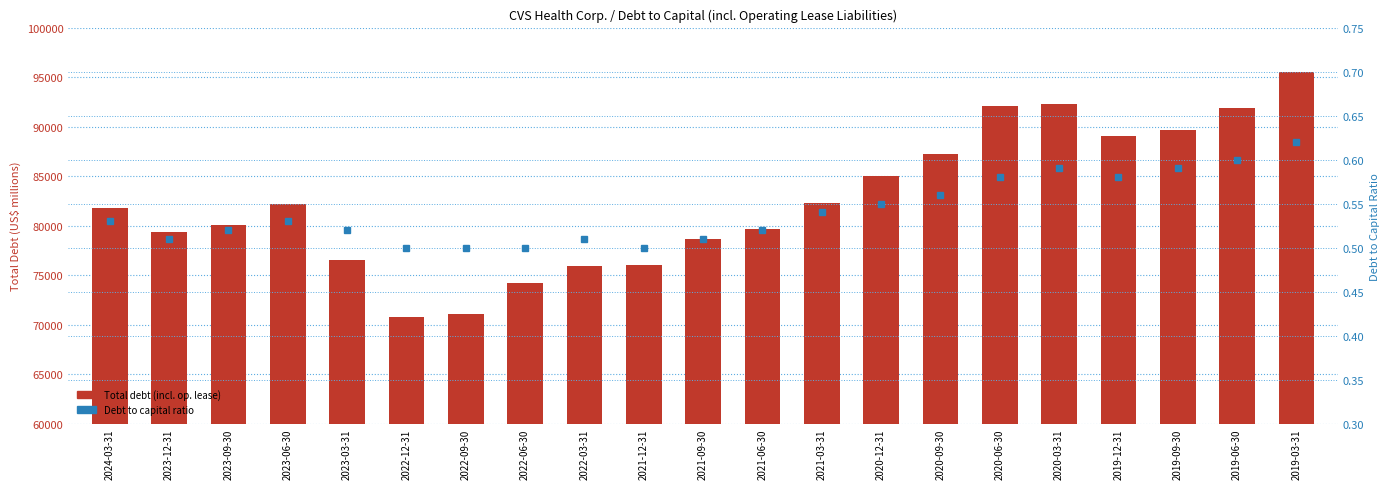

Reading right to left, list all the values displayed in this chart.

Total debt (incl. op. lease): 95550.0	91923.0	89678.0	89002.0	92319.0	92051.0	87273.0	85042.0	82317.0	79654.0	78658.0	75999.0	75915.0	74172.0	71072.0	70732.0	76478.0	82136.0	80096.0	79385.0	81792.0
Debt to capital ratio: 0.6	0.6	0.6	0.6	0.6	0.6	0.6	0.6	0.5	0.5	0.5	0.5	0.5	0.5	0.5	0.5	0.5	0.5	0.5	0.5	0.5